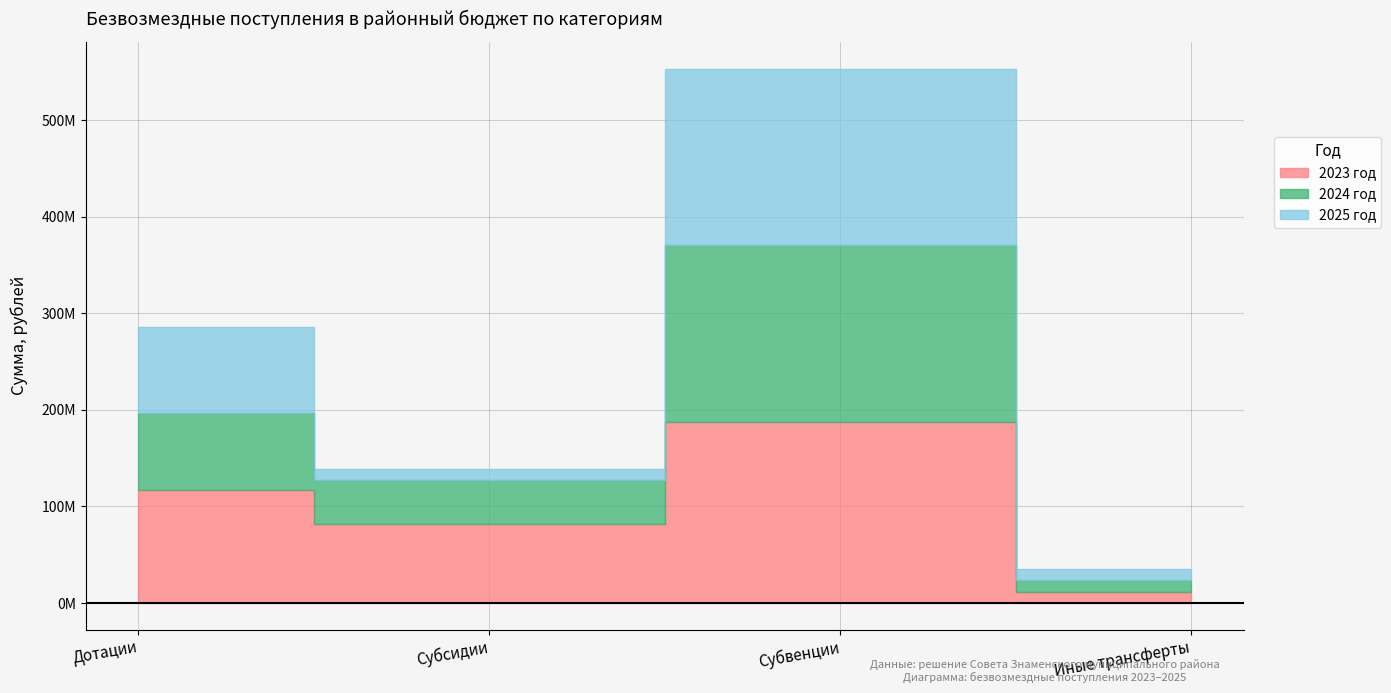

Which series has the largest range (max minus min)?

2023 год